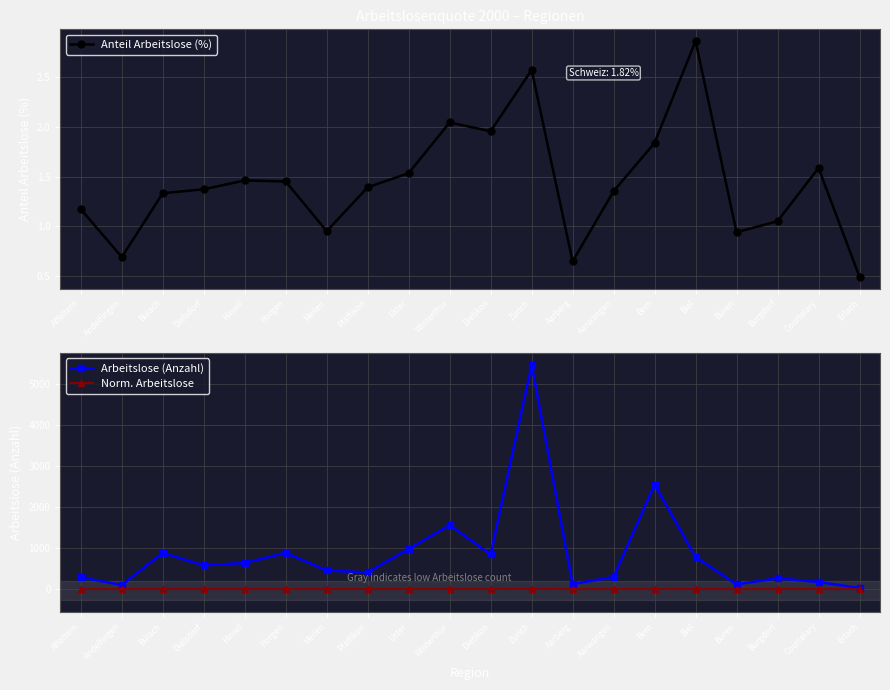

Between Affoltern and Pfäffikon, which series saw the biggest shift?

Arbeitslose (Anzahl)